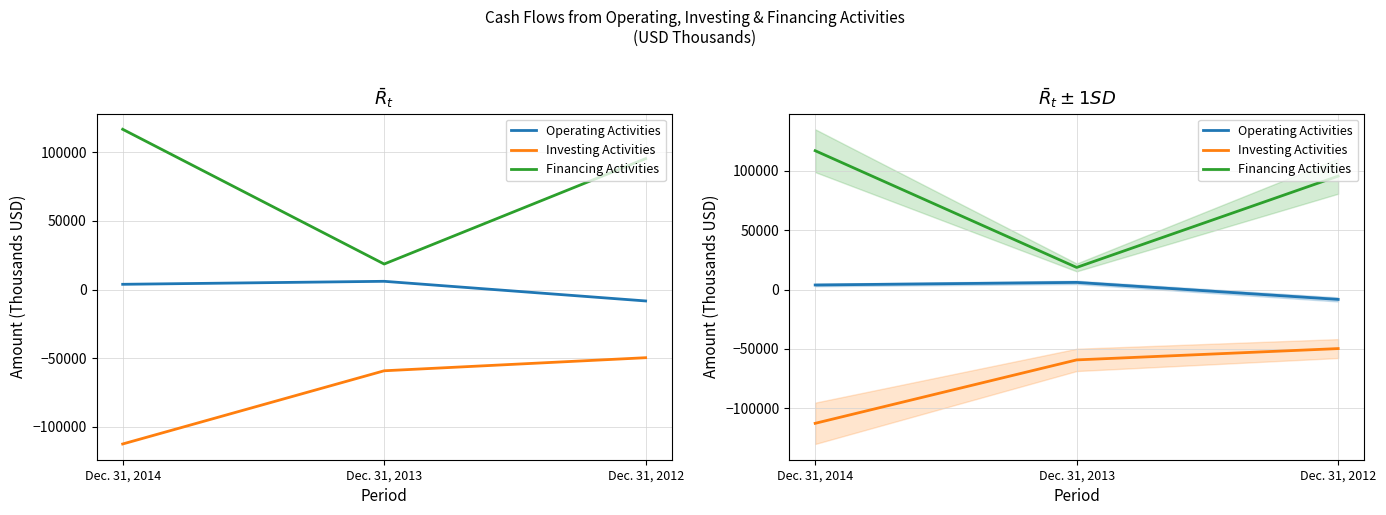

What is the difference between the Investing Activities values at Dec. 31, 2013 and Dec. 31, 2012?

9530